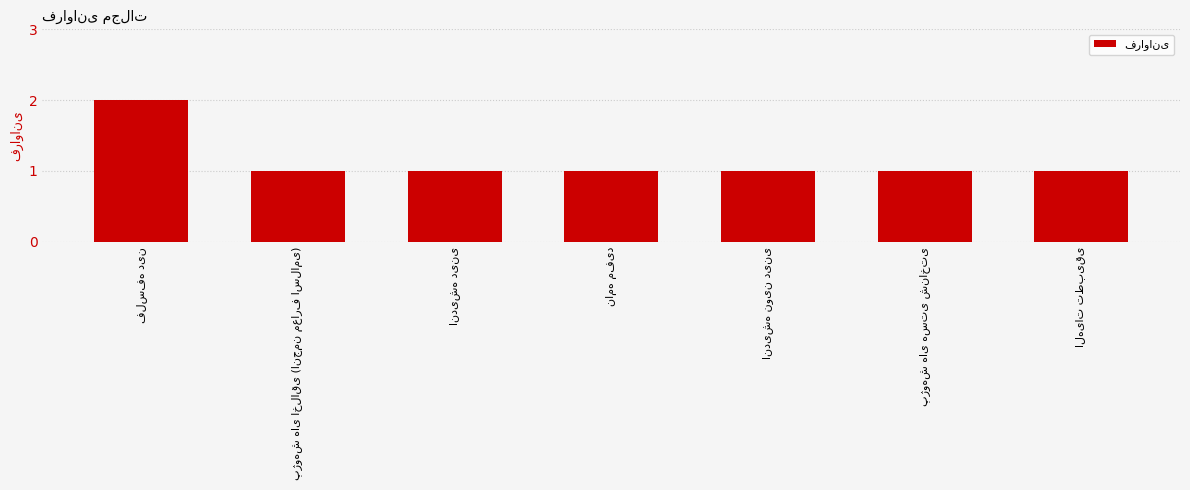

Reading left to right, list all the values displayed in this chart.

2	1	1	1	1	1	1